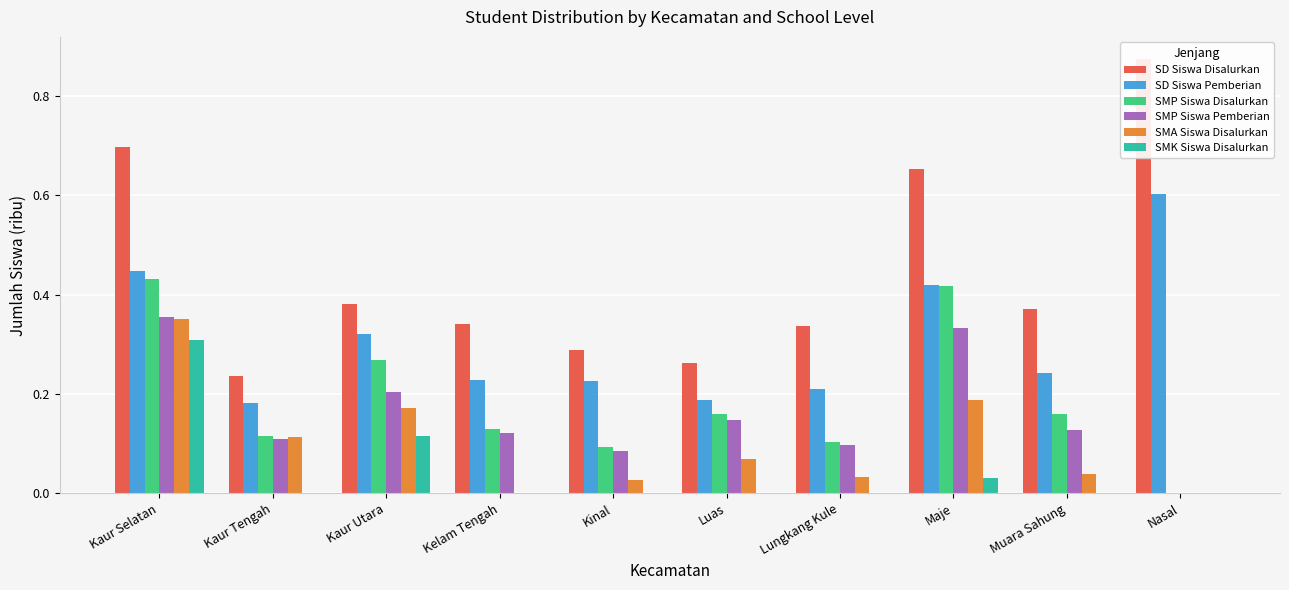

What is the spread (max minus min) of values at Kelam Tengah?

0.3